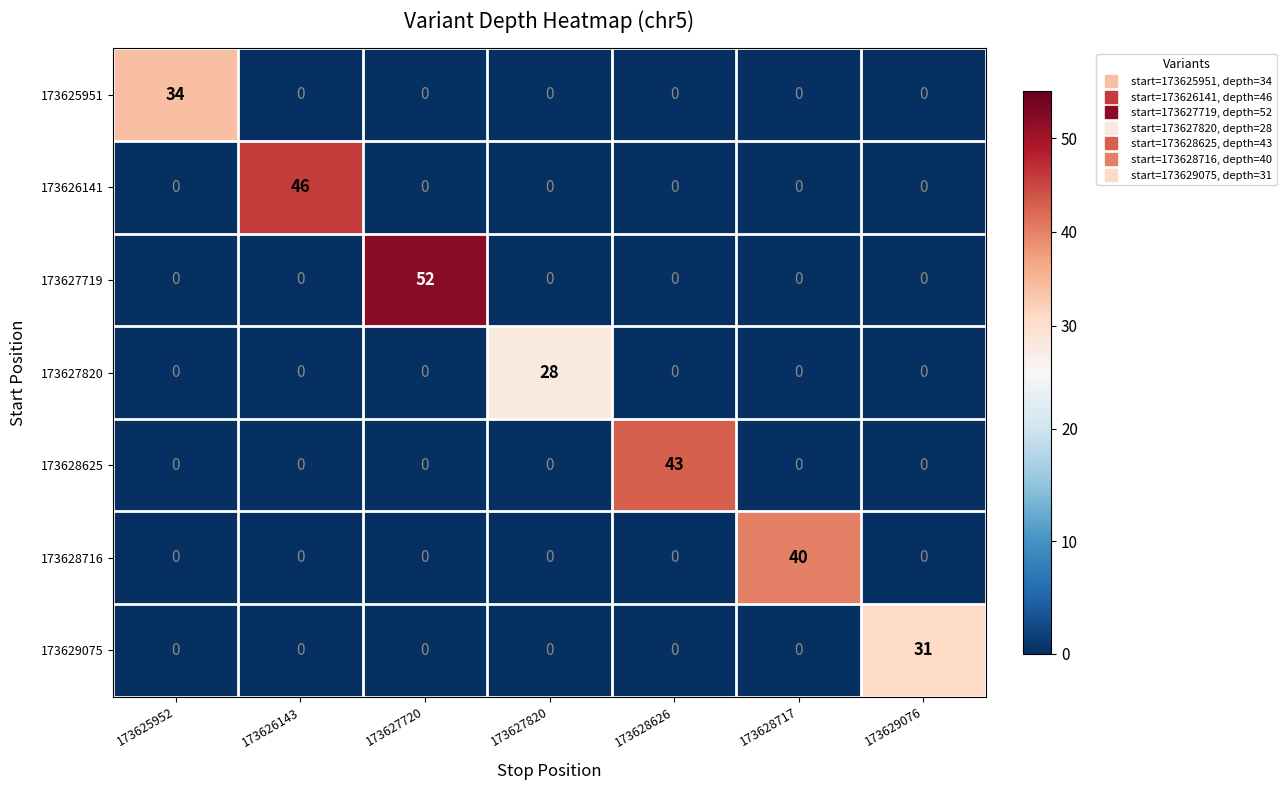

What is the average value of the 173629075 series?

4